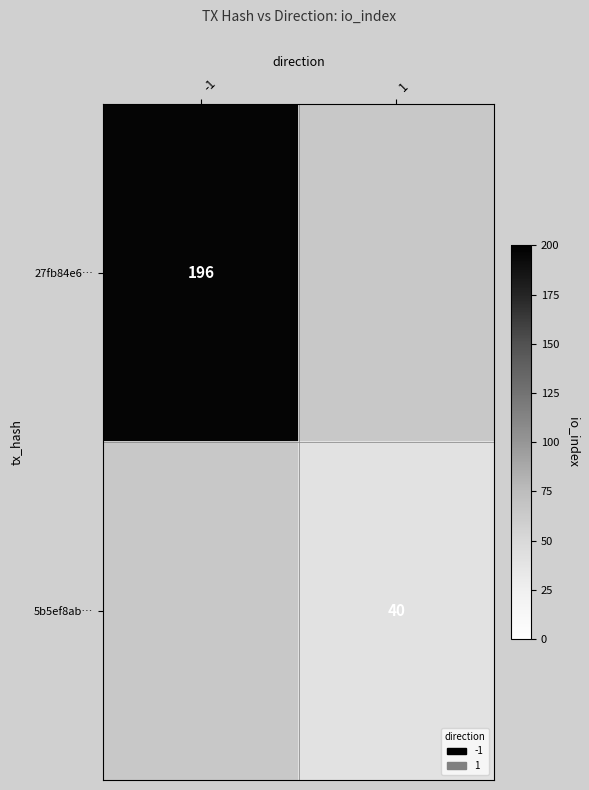

Is it true that 27fb84e6… equals 196 at -1?

True